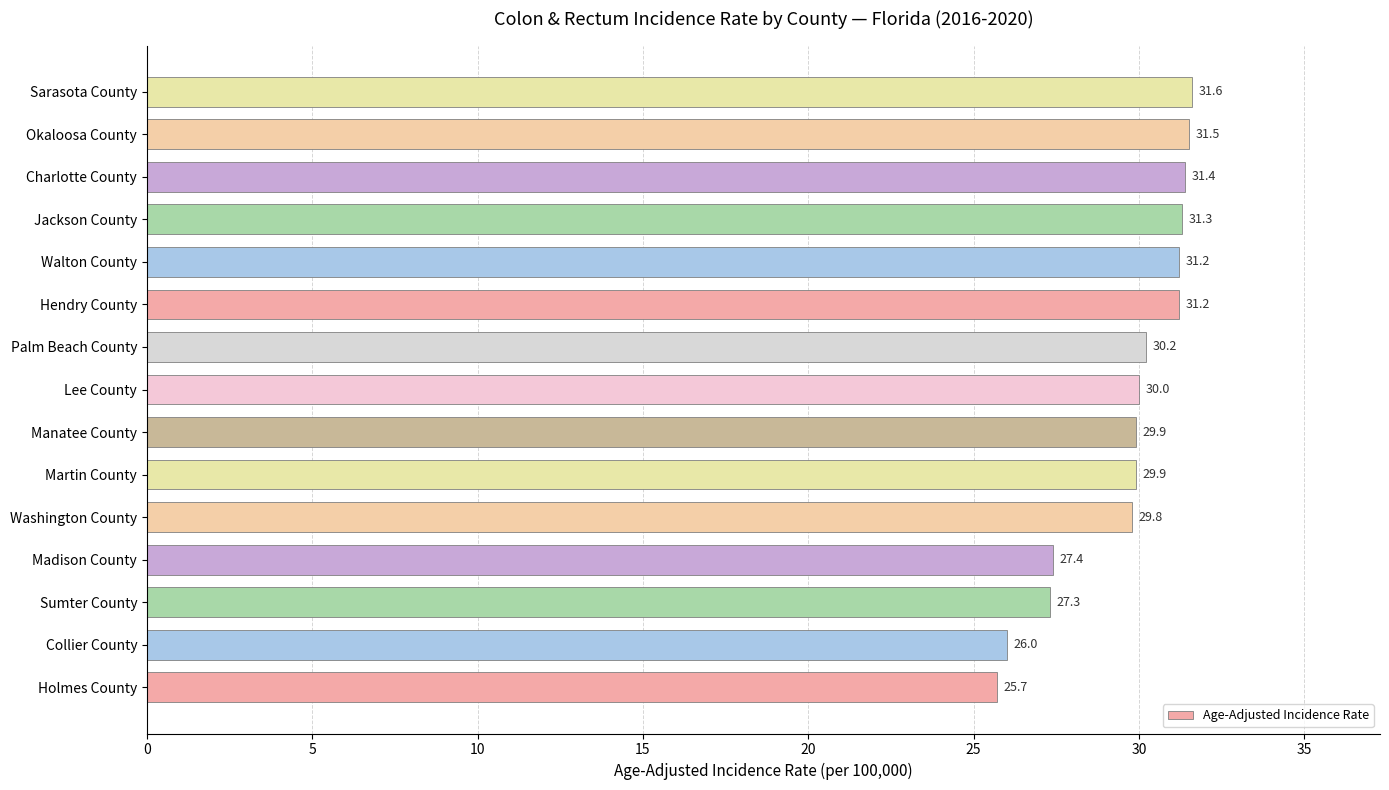

Reading top to bottom, what are all the values shown in this chart?

Sarasota County=31.6	Okaloosa County=31.5	Charlotte County=31.4	Jackson County=31.3	Walton County=31.2	Hendry County=31.2	Palm Beach County=30.2	Lee County=30.0	Manatee County=29.9	Martin County=29.9	Washington County=29.8	Madison County=27.4	Sumter County=27.3	Collier County=26.0	Holmes County=25.7